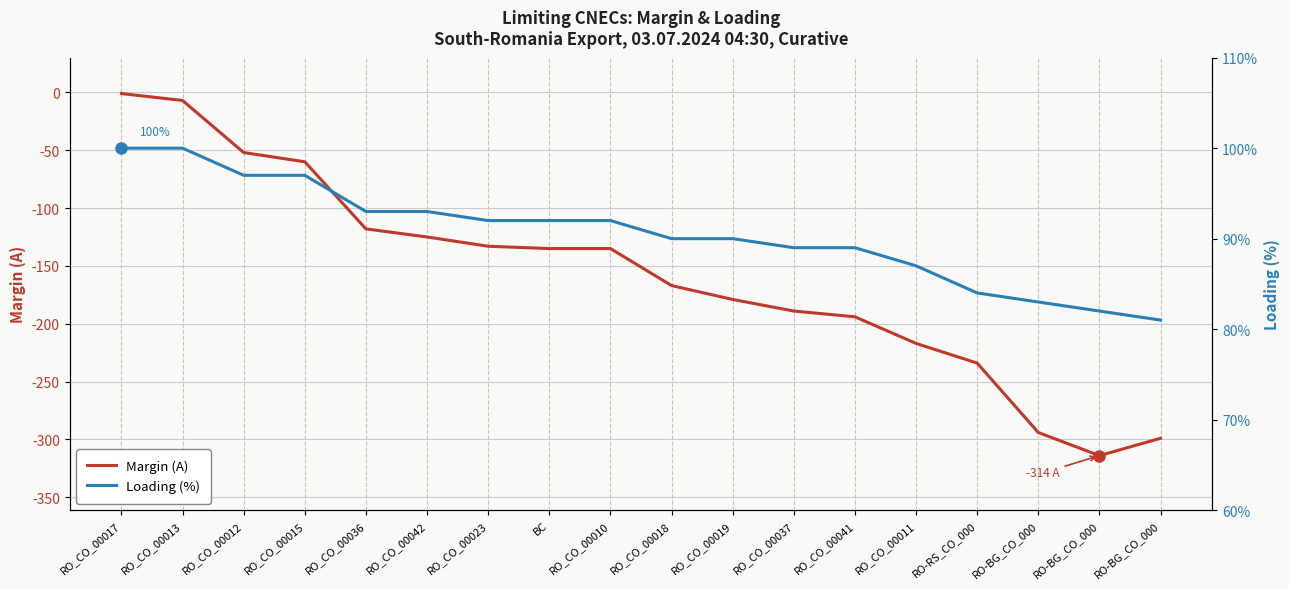

Is this an area chart (filled region under the line)?

No